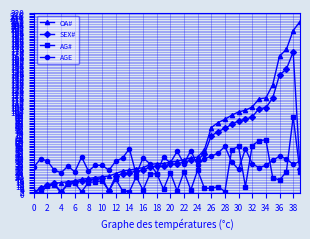

Which series has the largest range (max minus min)?

OA#